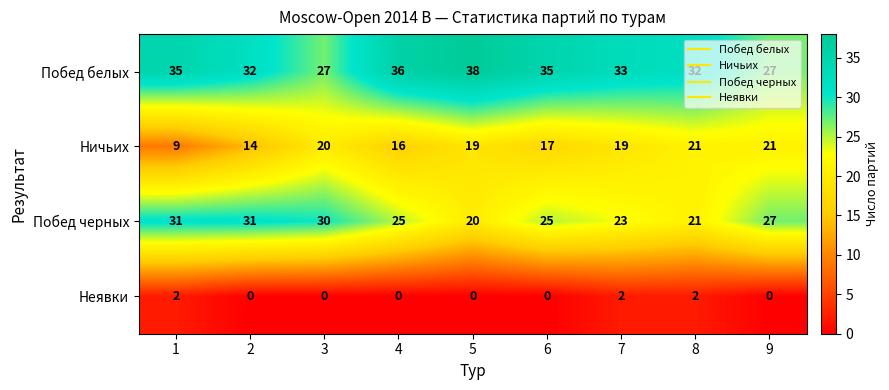

What is the minimum value for Побед черных?

20